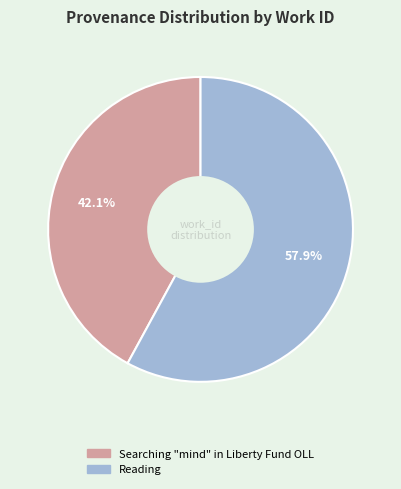

Which category has the biggest portion of the pie?

Reading